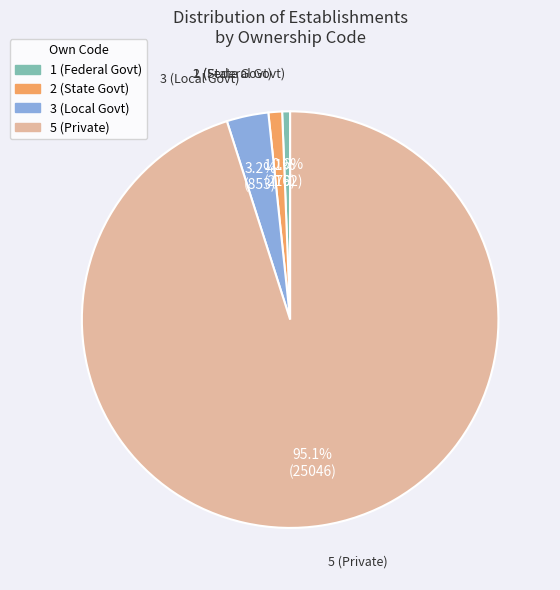

Is there a majority slice in this chart?

Yes